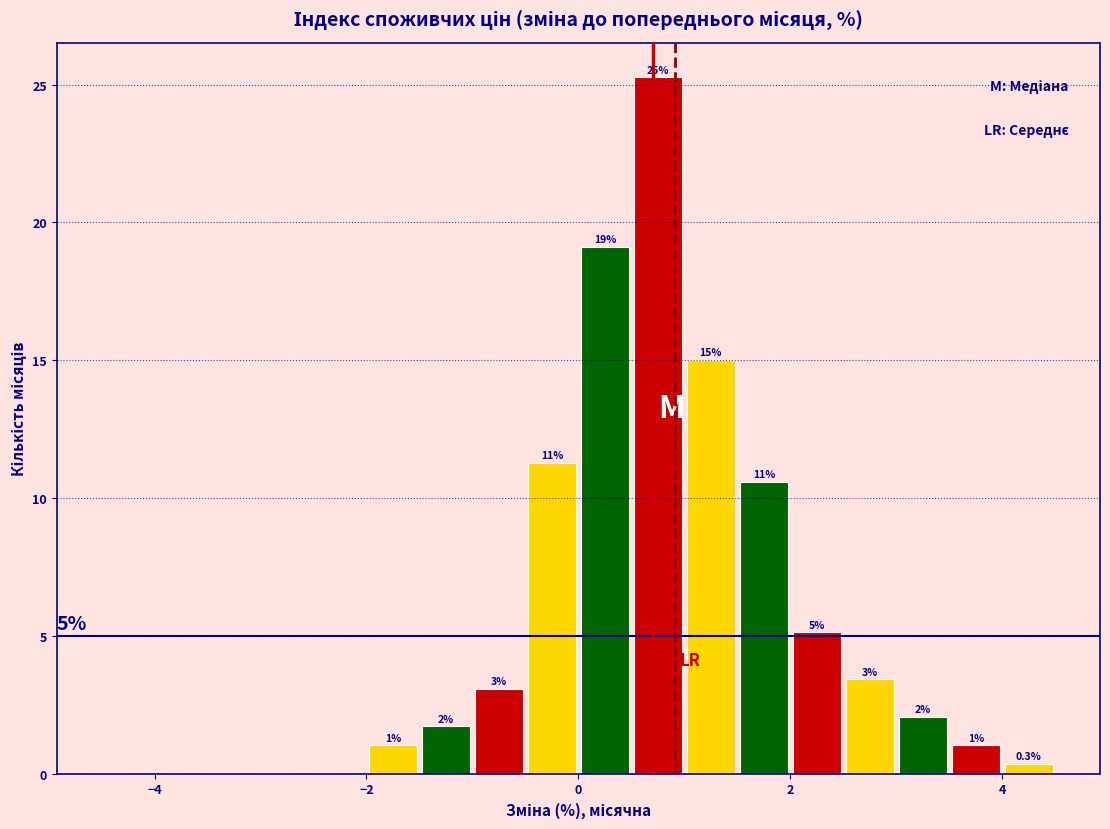

Read against the x-axis, roughly where is the centre of the tallest bar?

0.8